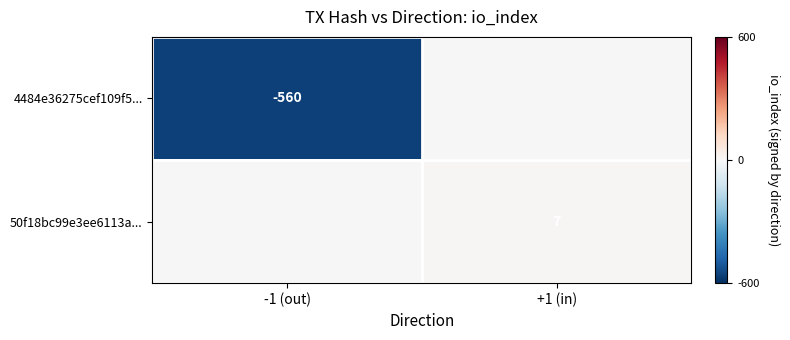

Is it true that 4484e36275cef109f5... equals -814 at -1 (out)?

False